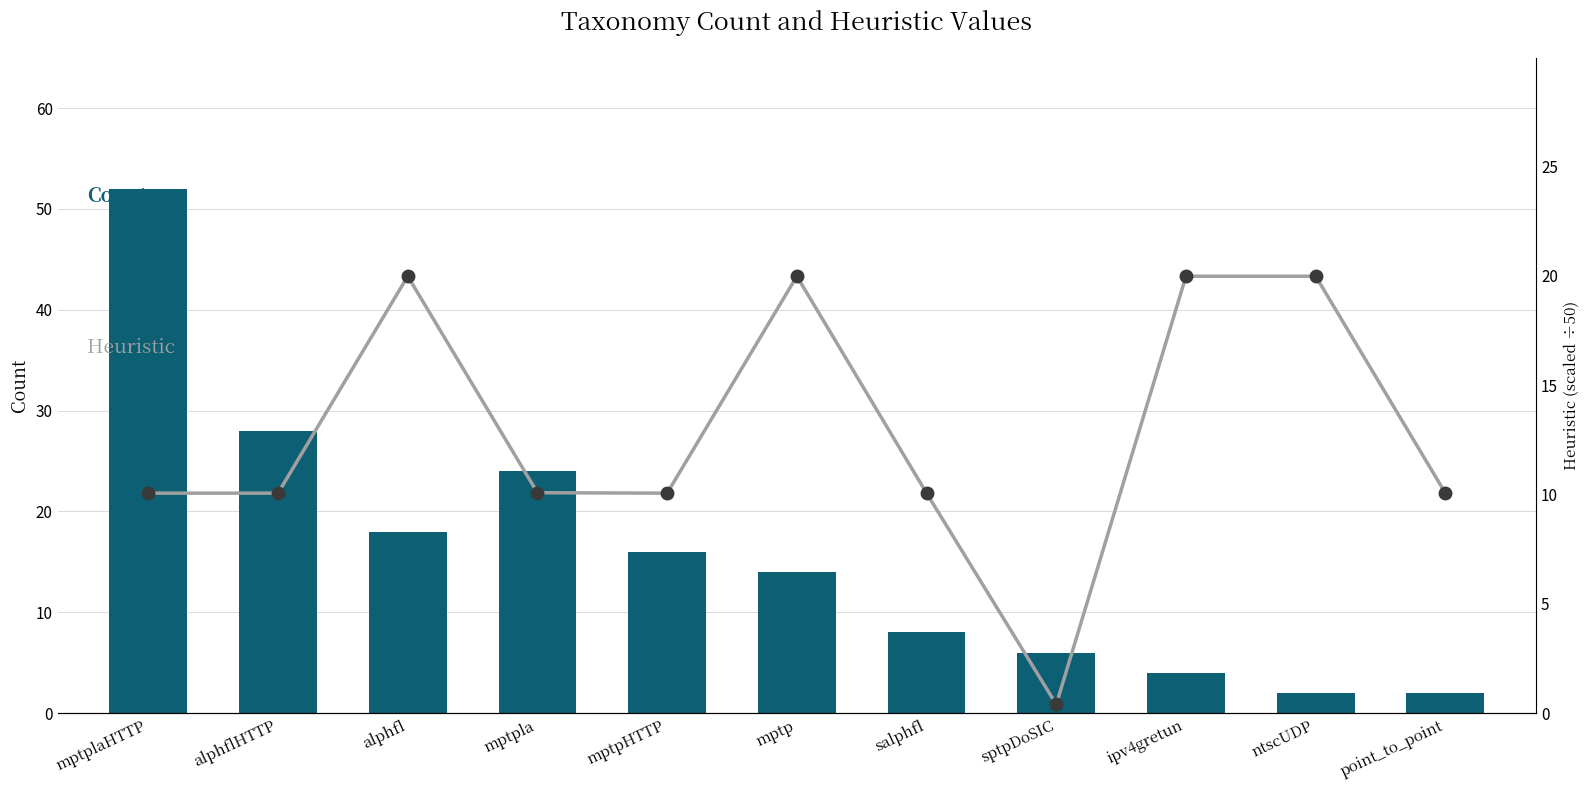

What is the value of the Count bar at the 7th from the left?

8.0